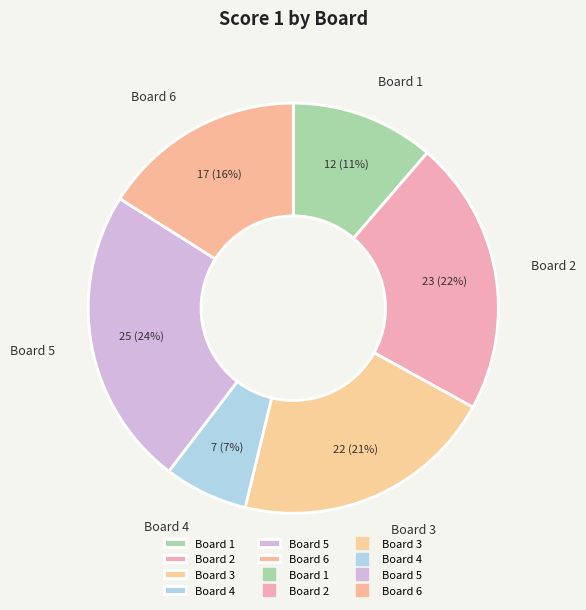

What percentage is the Board 3 slice, to the nearest percent?

21%